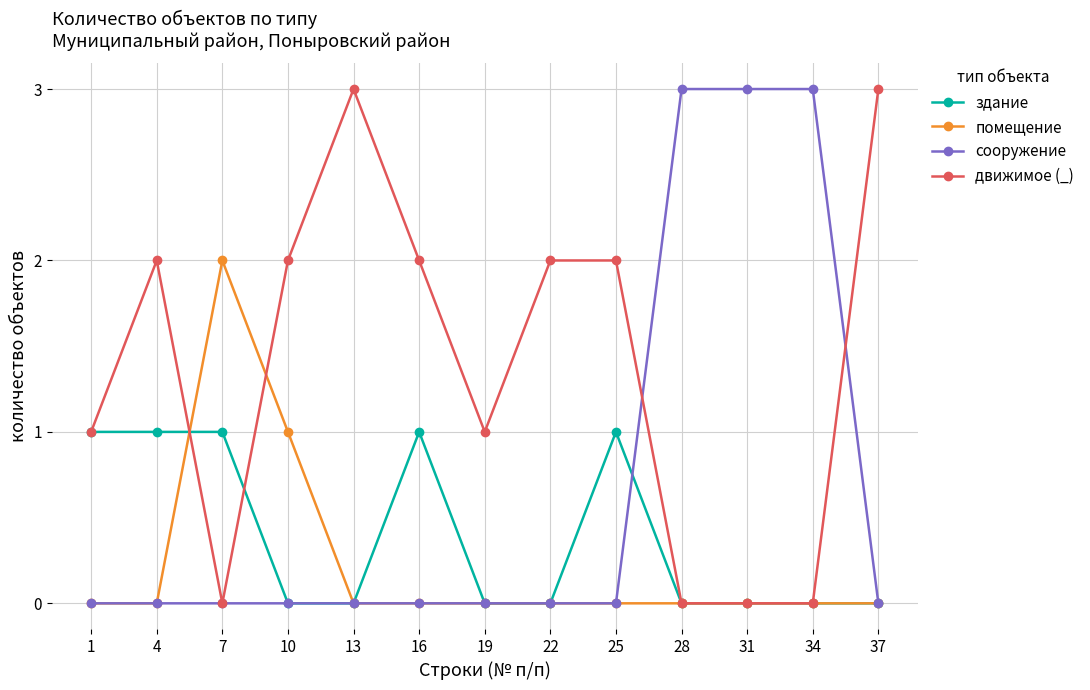

Count the движимое (_) values in the range 0 to 2.

11